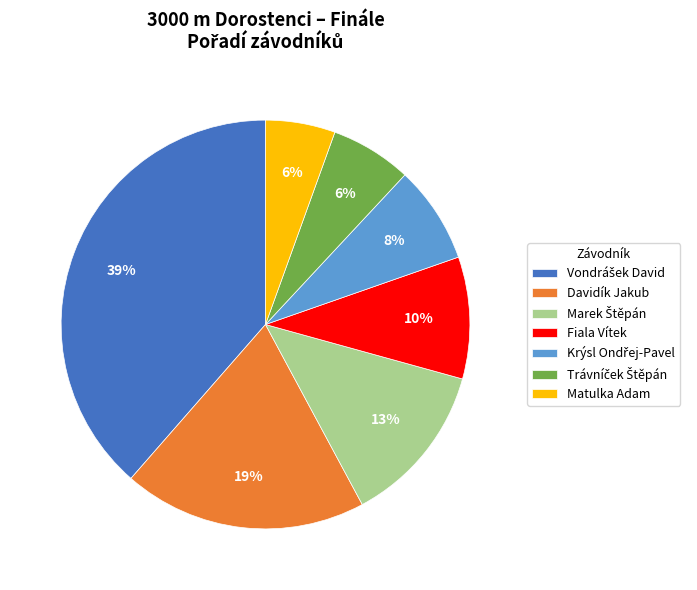

Is it true that Davidík Jakub is 19% of the pie?

True